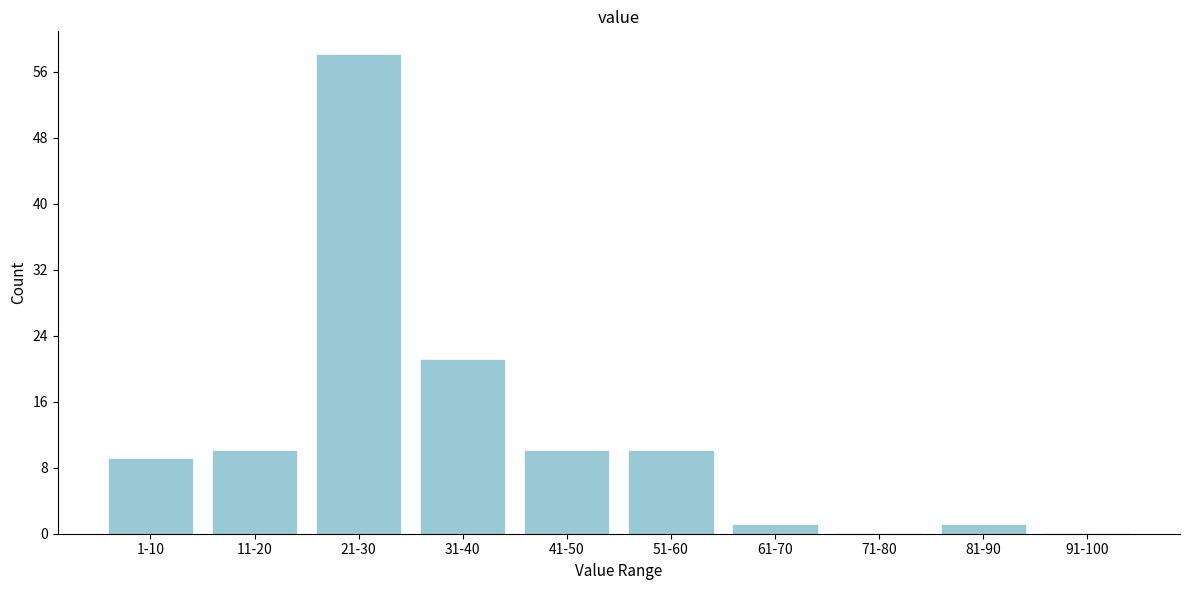

Reading left to right, transcribe all the data shown in this chart.

1-10=9	11-20=10	21-30=58	31-40=21	41-50=10	51-60=10	61-70=1	71-80=0	81-90=1	91-100=0